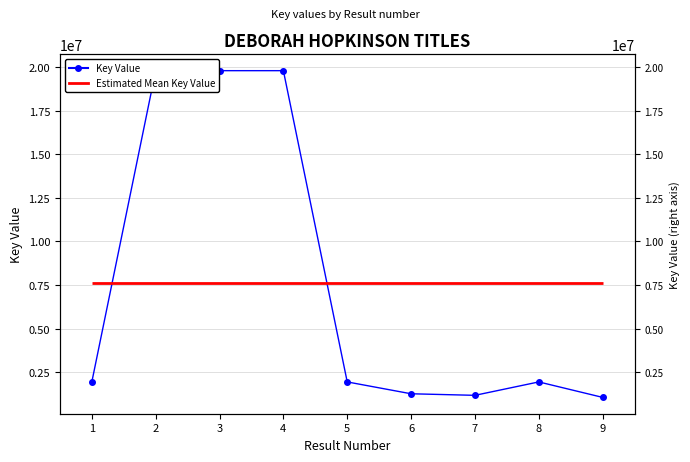

What is the change in value from 3 to 8?

-17859690